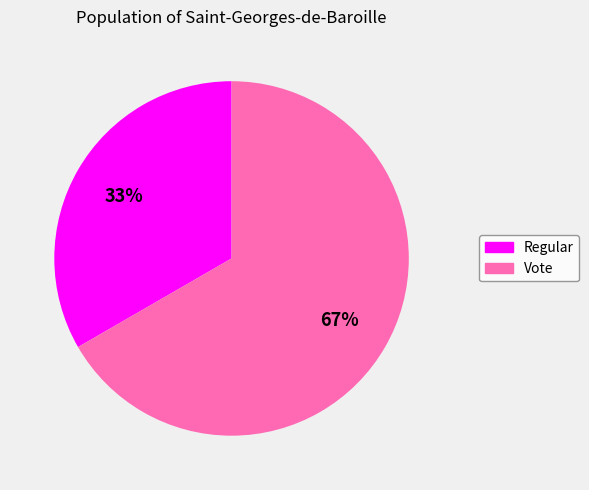

True or false: Vote accounts for 67% of the total.

True